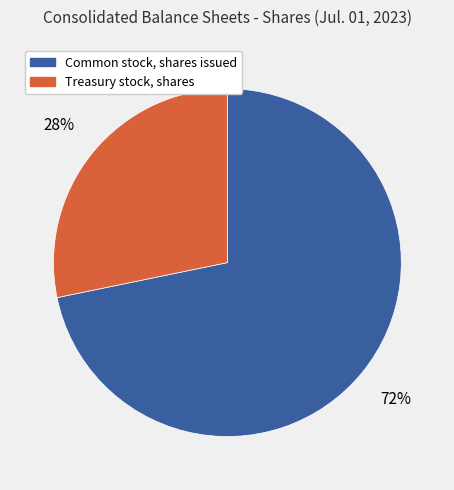

Count the number of slices in the pie.

2